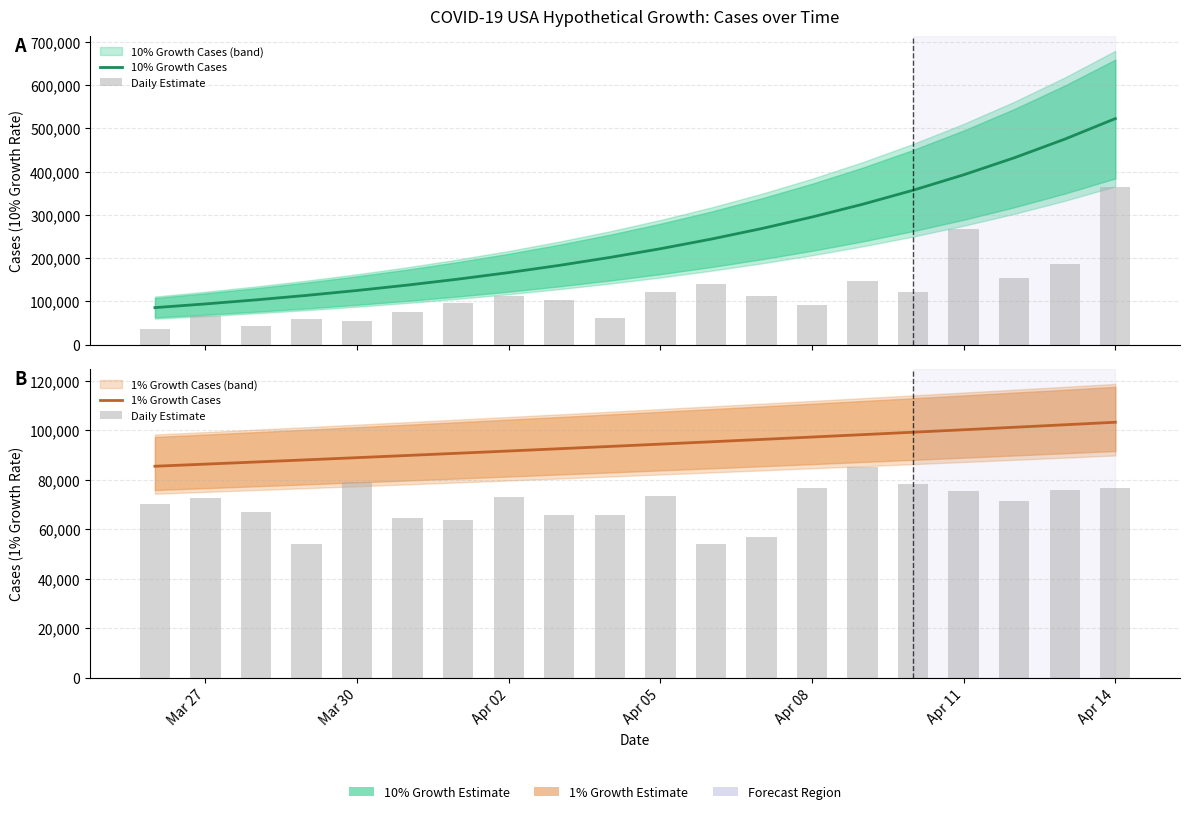

Is the value of 1% Growth Cases at 10 greater than the value of 10% Growth Cases at 13?

No